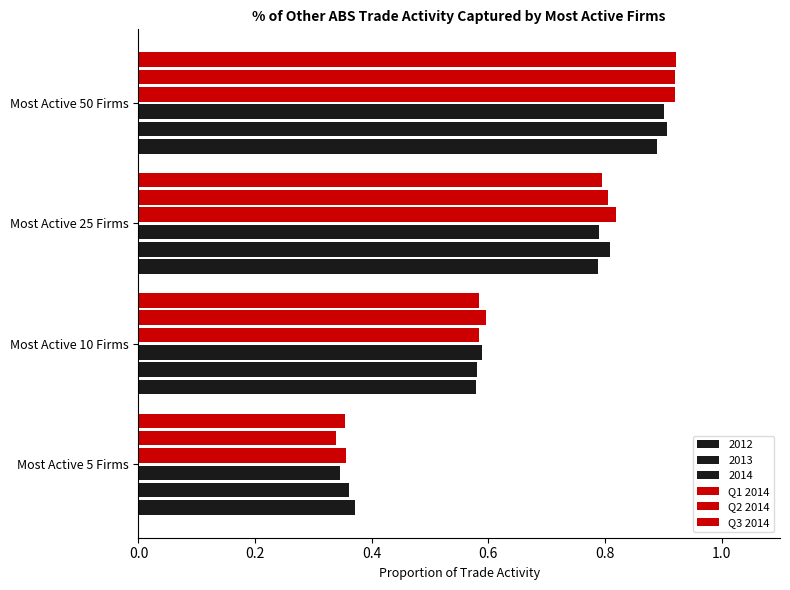

Count the number of data series in this chart.

6